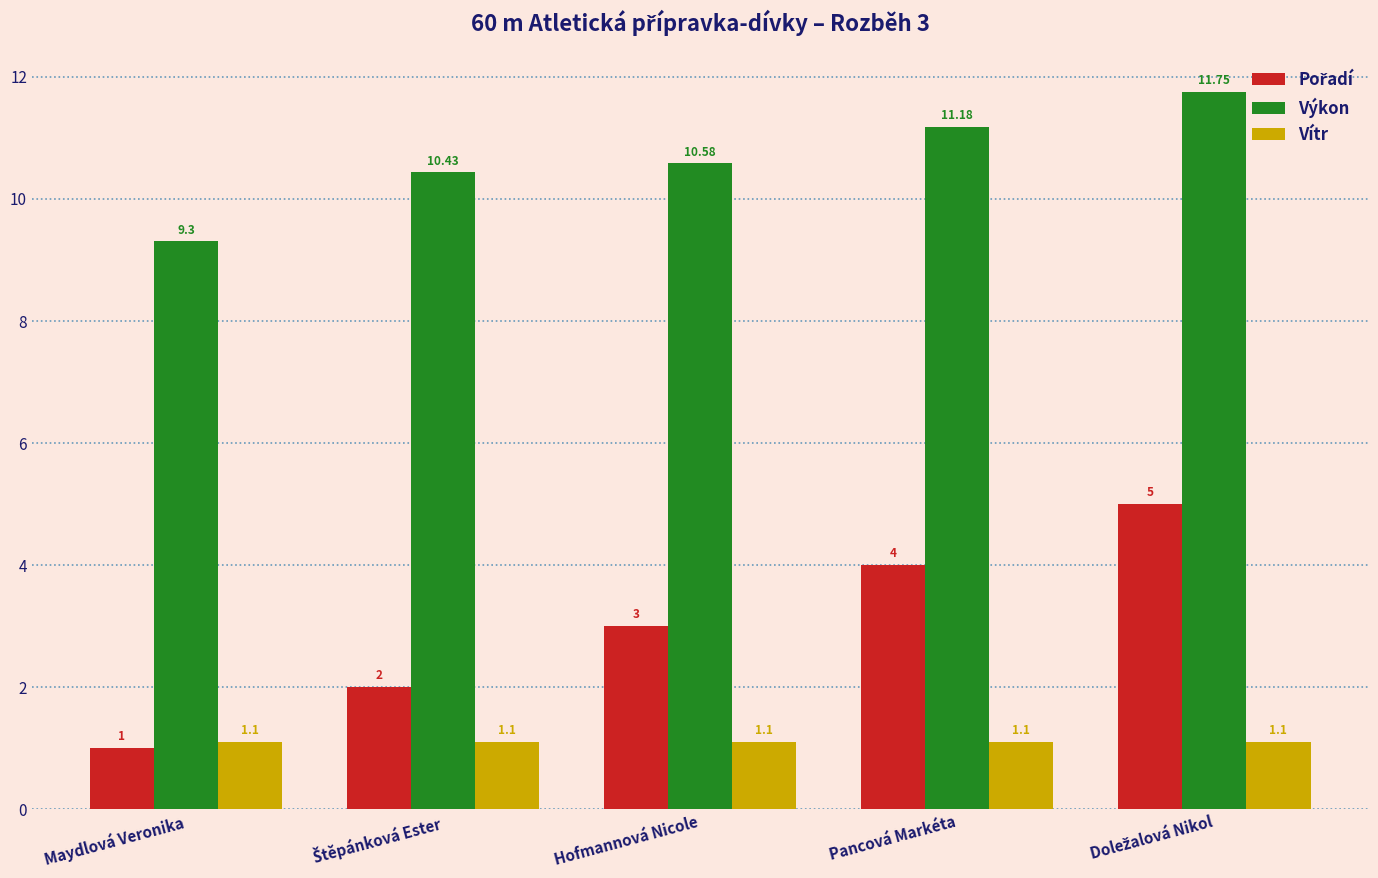

Which label corresponds to the smallest value in the chart?

Maydlová Veronika